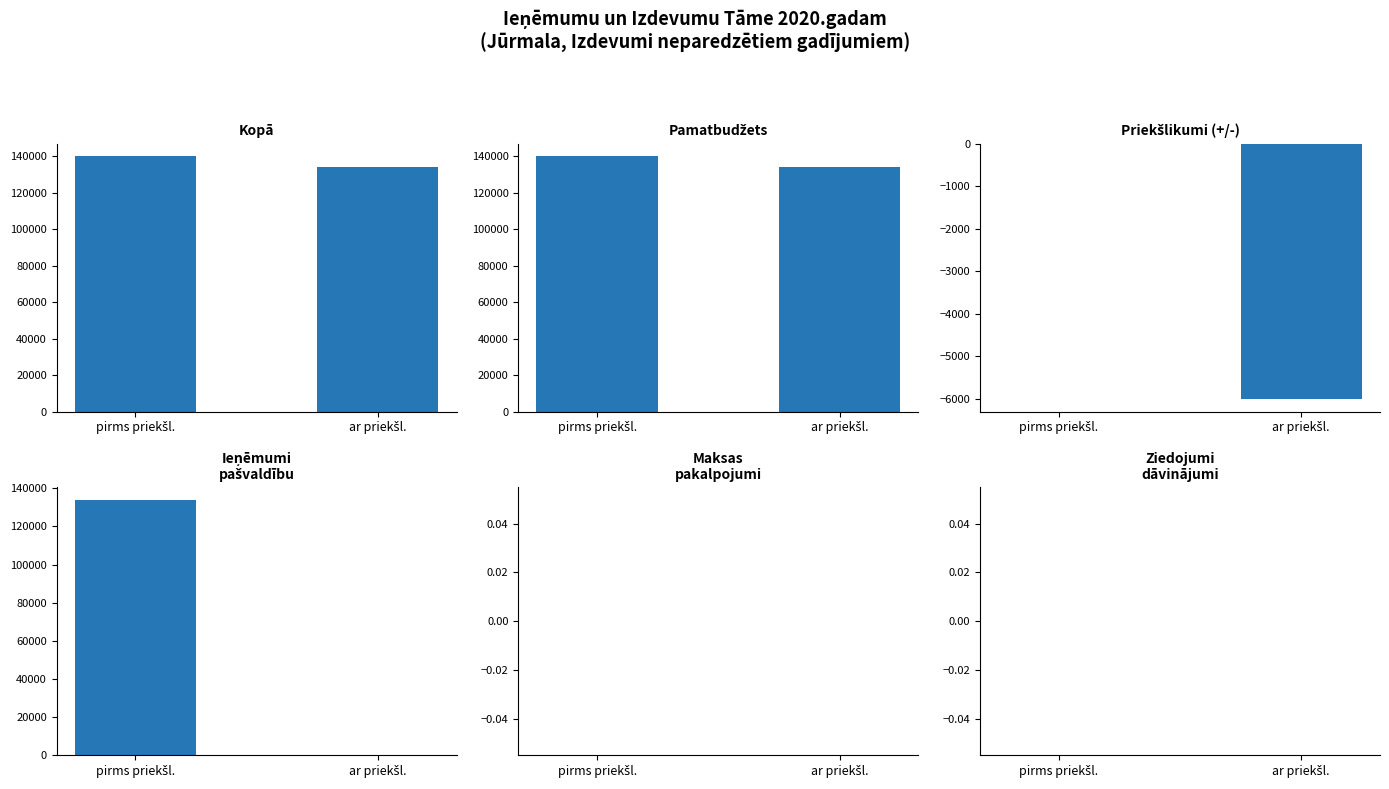

Which series changed the most between pirms priekšl. and ar priekšl.?

Ieņēmumi
pašvaldību